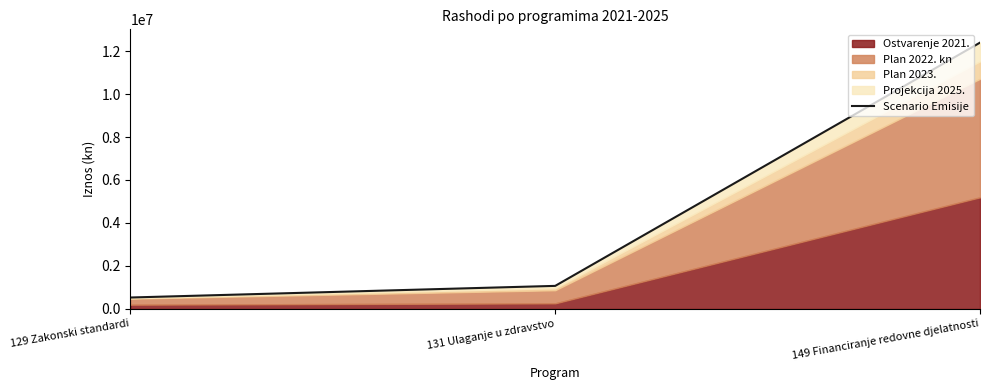

Reading right to left, list all the values displayed in this chart.

149 Financiranje redovne djelatnosti=12389342.8	131 Ulaganje u zdravstvo=1074060.2	129 Zakonski standardi=533039.7